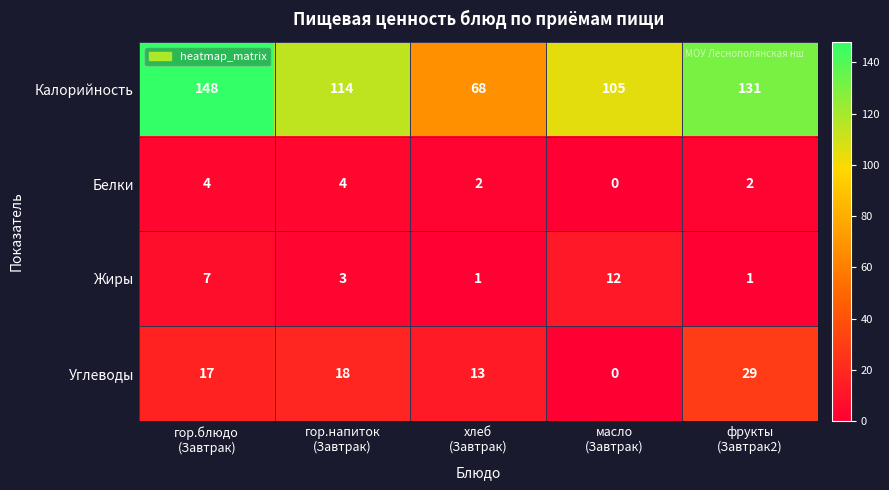

How many Жиры values are between 1 and 7?

4